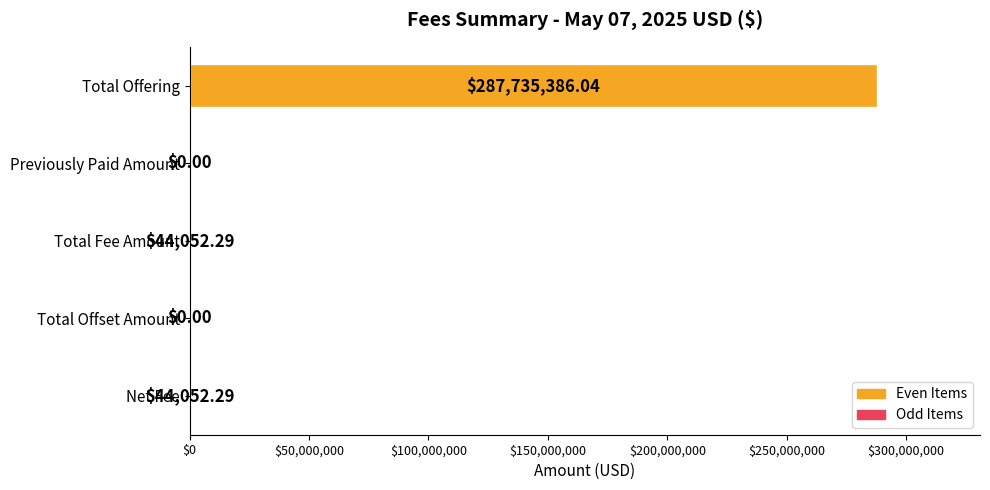

What is the maximum value shown in the chart?

287735386.0